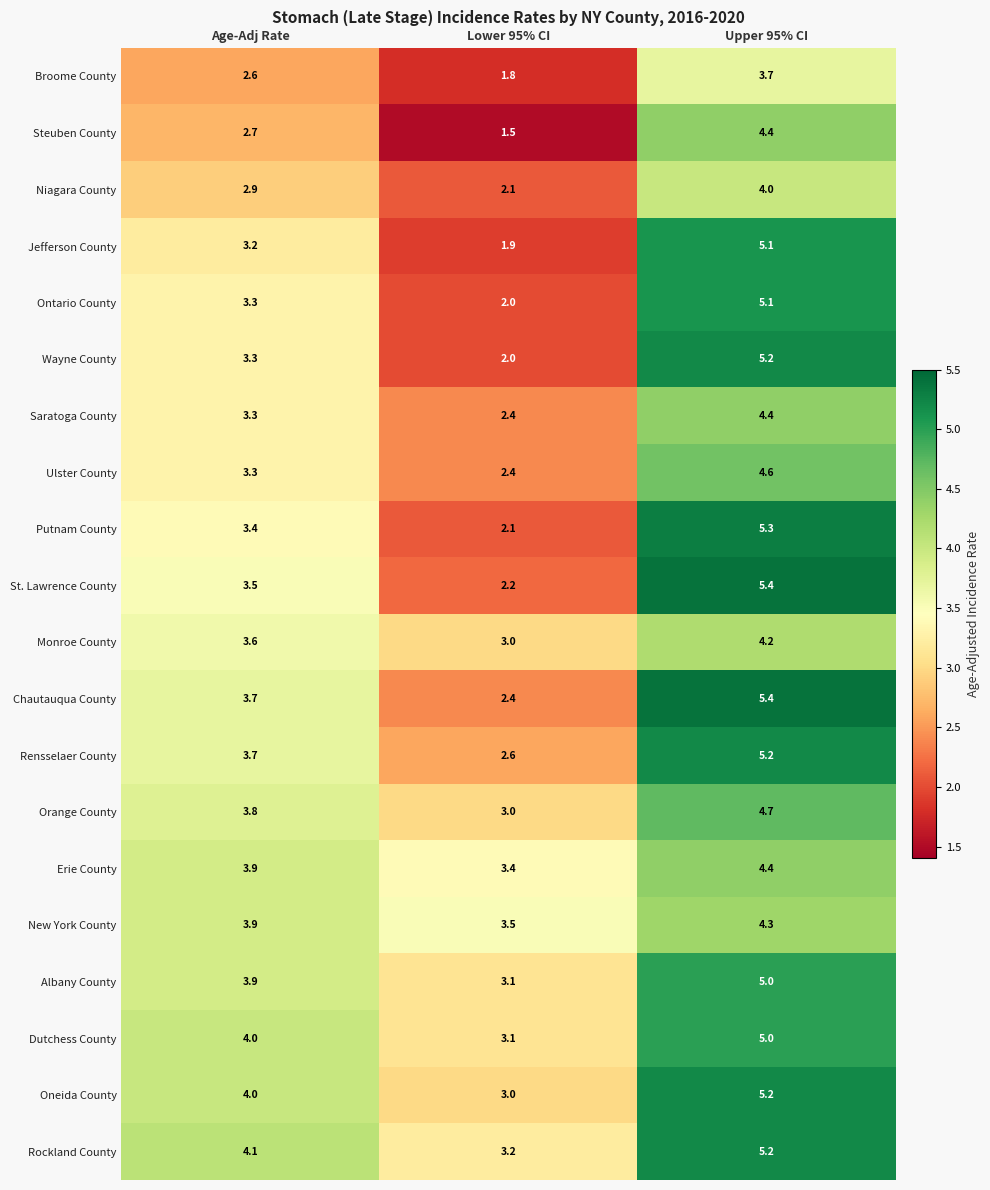

What is the total value across all series at Upper 95% CI?

95.8